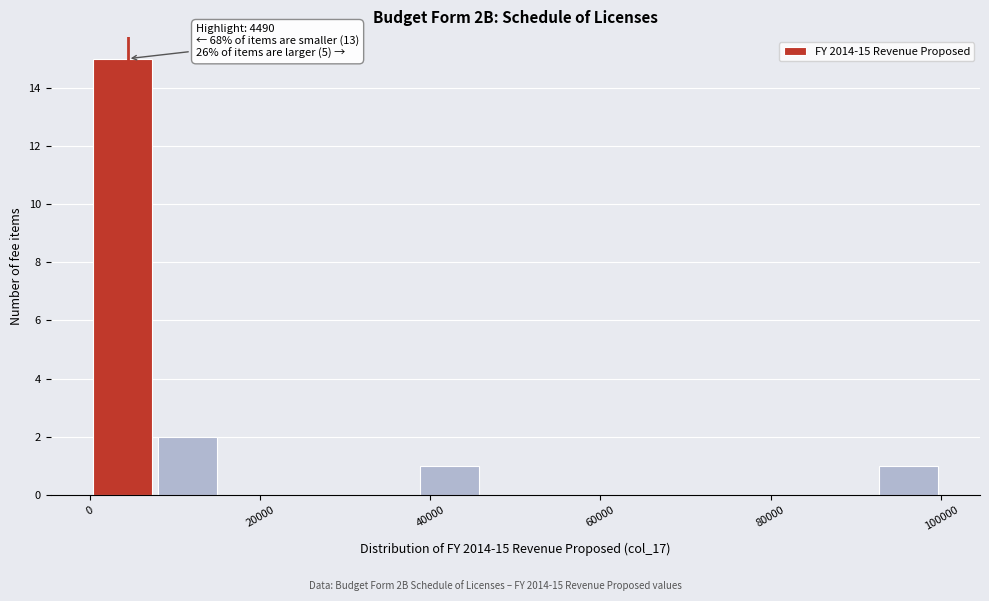

Read against the x-axis, roughly where is the centre of the tallest bar?

4000